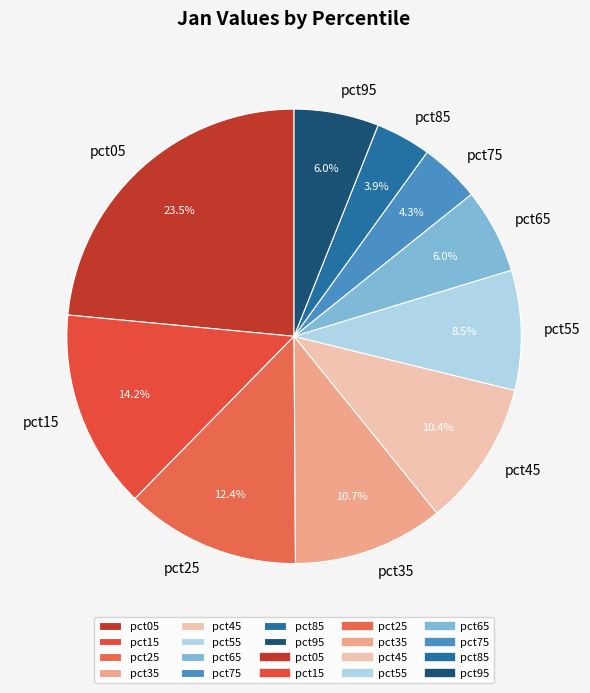

To the nearest percent, what portion does pct25 represent?

12%